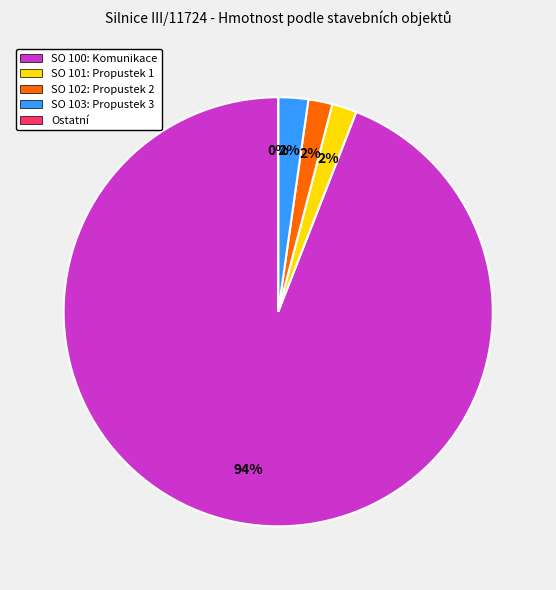

Which category has the smallest portion of the pie?

Ostatní